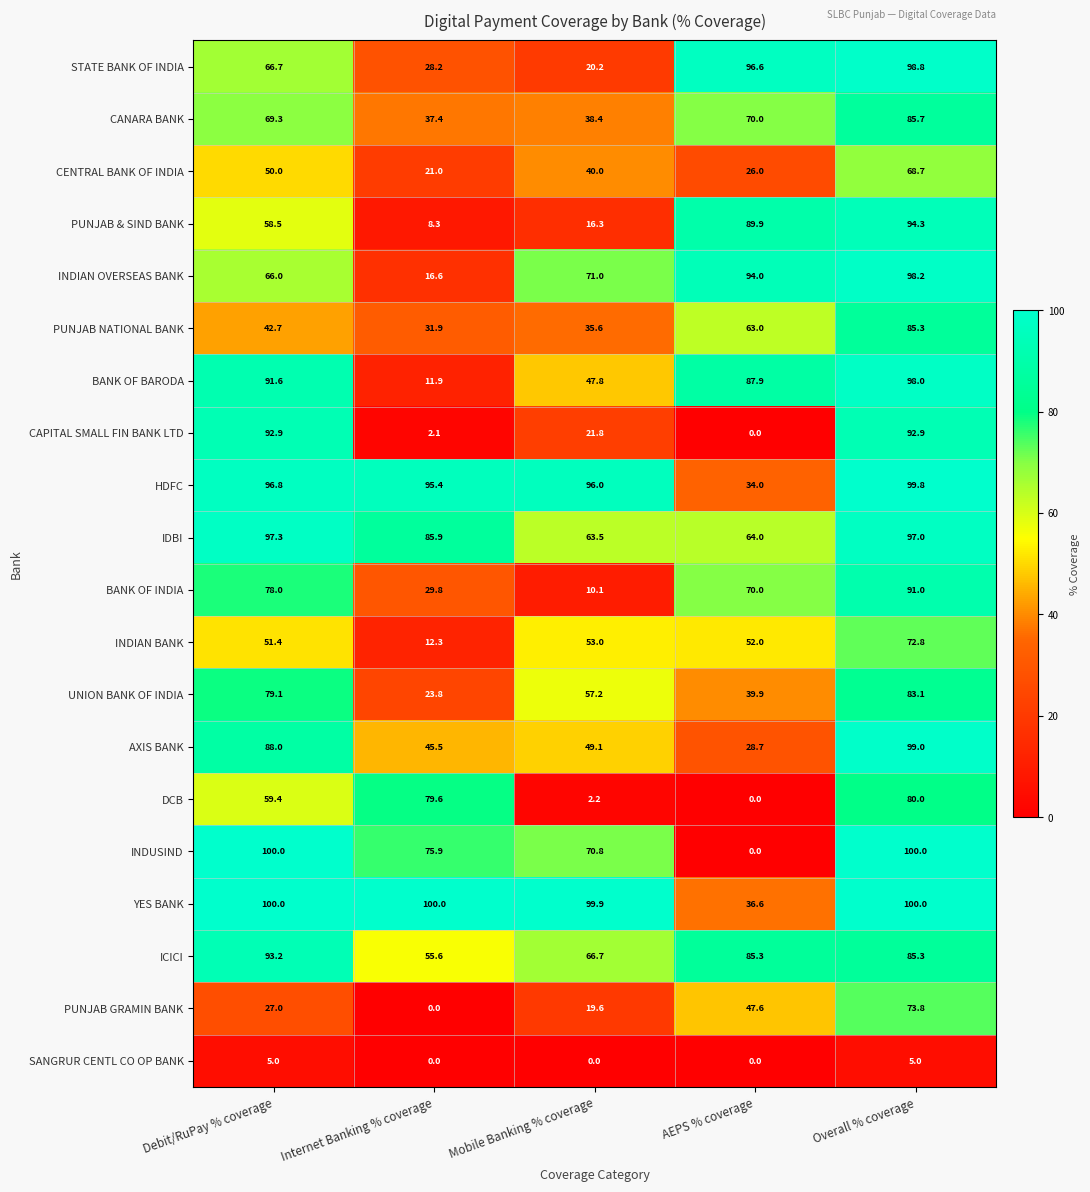

What value does the DCB series have at Overall % coverage?

80.0